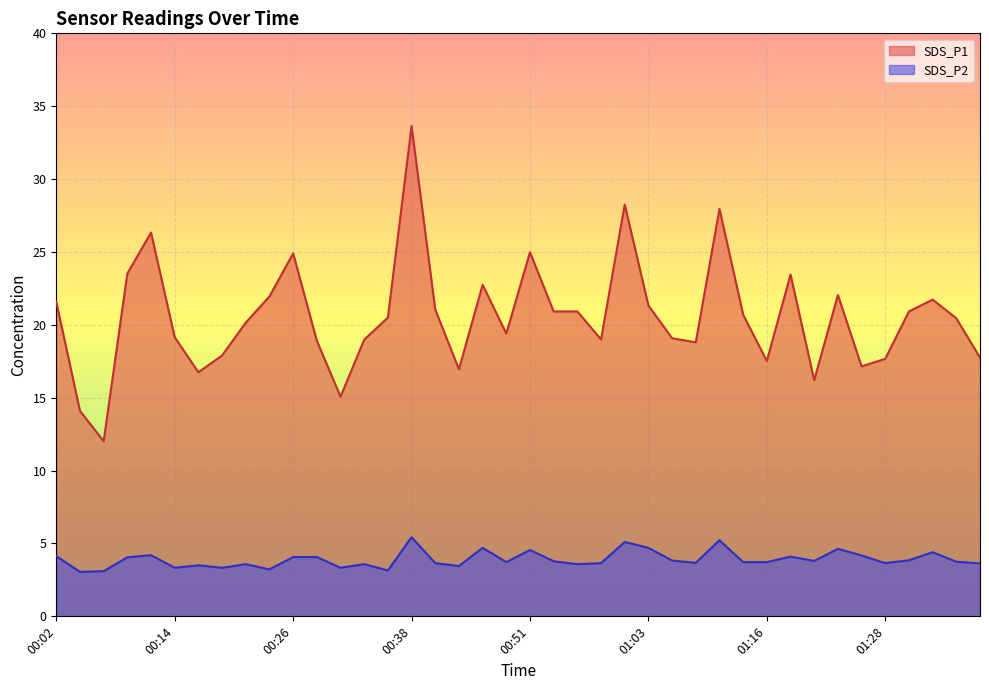

True or false: SDS_P2 and SDS_P1 cross at least once.

False